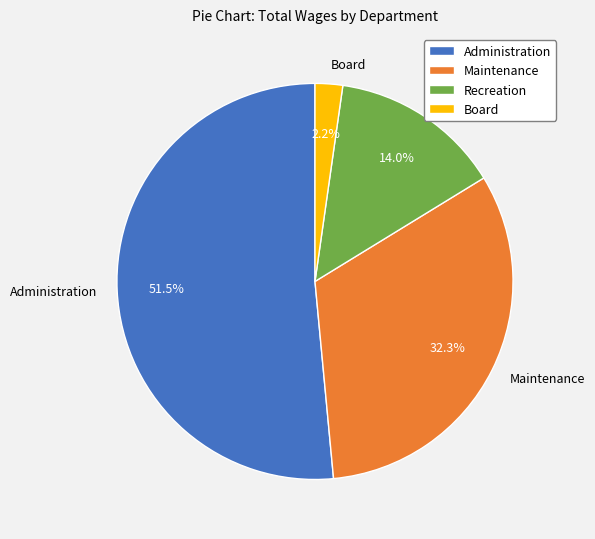

To the nearest percent, what is the average slice percentage?

25%